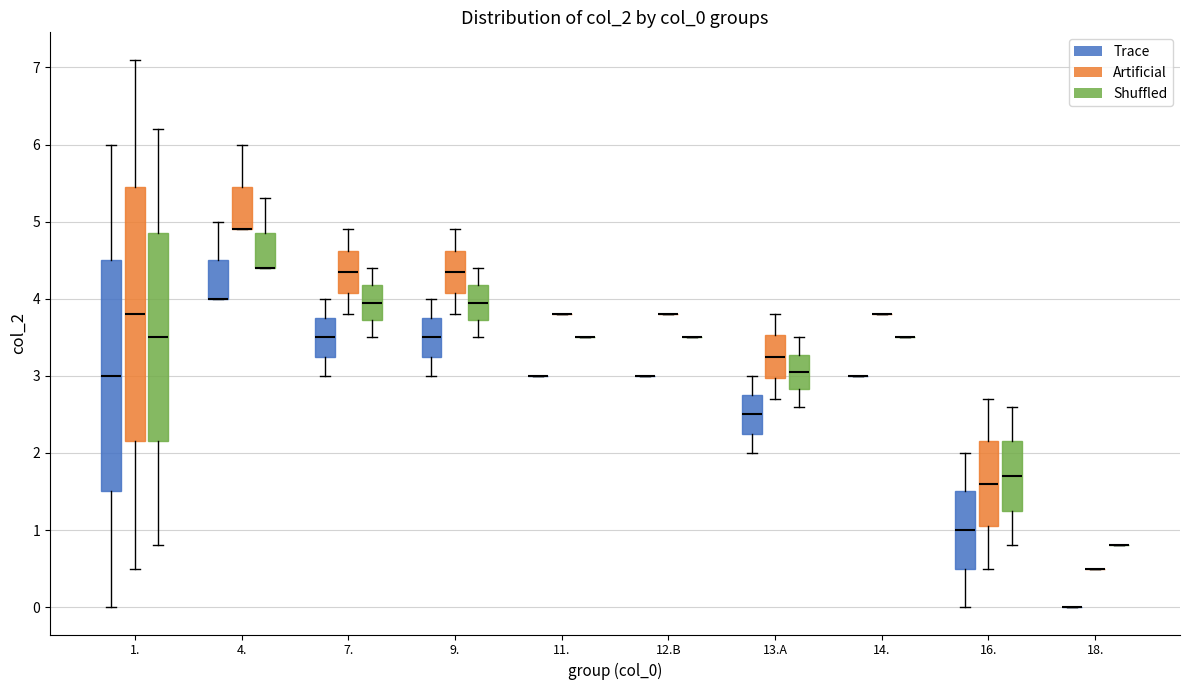

Reading left to right, transcribe this box plot: for each box, give where its median line is, the range the box spans, and where its two whiskers end, as read against the y-axis. The values are not printed on the chart, so give them approximately, as read against the axis.

1. (Trace): median 3.0, box 1.5 to 4.5, whiskers 0.0 to 6.0
1. (Artificial): median 3.8, box 2.2 to 5.5, whiskers 0.5 to 7.1
1. (Shuffled): median 3.5, box 2.2 to 4.9, whiskers 0.8 to 6.2
4. (Trace): median 4.0 (drawn on the box's lower edge), box 4.0 to 4.5, whiskers 4.0 to 5.0
4. (Artificial): median 4.9 (drawn on the box's lower edge), box 4.9 to 5.5, whiskers 4.9 to 6.0
4. (Shuffled): median 4.4 (drawn on the box's lower edge), box 4.4 to 4.9, whiskers 4.4 to 5.3
7. (Trace): median 3.5, box 3.3 to 3.8, whiskers 3.0 to 4.0
7. (Artificial): median 4.4, box 4.1 to 4.6, whiskers 3.8 to 4.9
7. (Shuffled): median 4.0, box 3.7 to 4.2, whiskers 3.5 to 4.4
9. (Trace): median 3.5, box 3.3 to 3.8, whiskers 3.0 to 4.0
9. (Artificial): median 4.4, box 4.1 to 4.6, whiskers 3.8 to 4.9
9. (Shuffled): median 4.0, box 3.7 to 4.2, whiskers 3.5 to 4.4
11. (Trace): box collapsed to a line at 3.0, whiskers 3.0 to 3.0
11. (Artificial): box collapsed to a line at 3.8, whiskers 3.8 to 3.8
11. (Shuffled): box collapsed to a line at 3.5, whiskers 3.5 to 3.5
12.B (Trace): box collapsed to a line at 3.0, whiskers 3.0 to 3.0
12.B (Artificial): box collapsed to a line at 3.8, whiskers 3.8 to 3.8
12.B (Shuffled): box collapsed to a line at 3.5, whiskers 3.5 to 3.5
13.A (Trace): median 2.5, box 2.3 to 2.8, whiskers 2.0 to 3.0
13.A (Artificial): median 3.3, box 3.0 to 3.5, whiskers 2.7 to 3.8
13.A (Shuffled): median 3.1, box 2.8 to 3.3, whiskers 2.6 to 3.5
14. (Trace): box collapsed to a line at 3.0, whiskers 3.0 to 3.0
14. (Artificial): box collapsed to a line at 3.8, whiskers 3.8 to 3.8
14. (Shuffled): box collapsed to a line at 3.5, whiskers 3.5 to 3.5
16. (Trace): median 1.0, box 0.5 to 1.5, whiskers 0.0 to 2.0
16. (Artificial): median 1.6, box 1.1 to 2.2, whiskers 0.5 to 2.7
16. (Shuffled): median 1.7, box 1.3 to 2.2, whiskers 0.8 to 2.6
18. (Trace): box collapsed to a line at 0.0, whiskers 0.0 to 0.0
18. (Artificial): box collapsed to a line at 0.5, whiskers 0.5 to 0.5
18. (Shuffled): box collapsed to a line at 0.8, whiskers 0.8 to 0.8